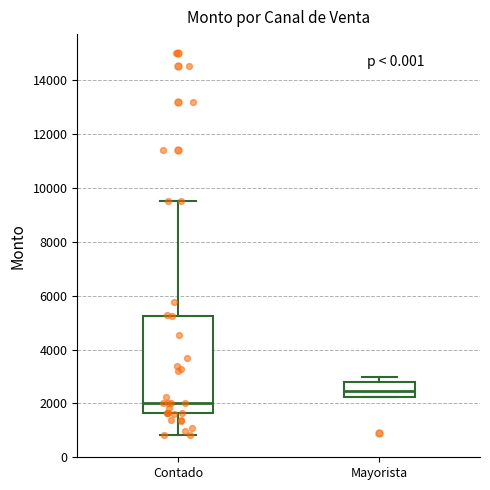

Reading left to right, read every box against the y-axis: the position of its median line, the range the box covers, and the ends of its whiskers. The values are not printed on the chart, so give them approximately, as read against the axis.

Contado: median 2000, box 1600 to 5200, whiskers 800 to 9600
Mayorista: median 2400, box 2200 to 2800, whiskers 2200 to 3000